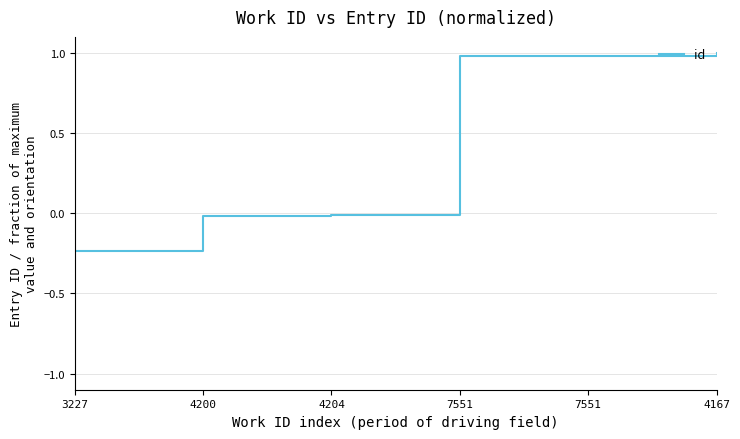

How many series are shown in this chart?

1